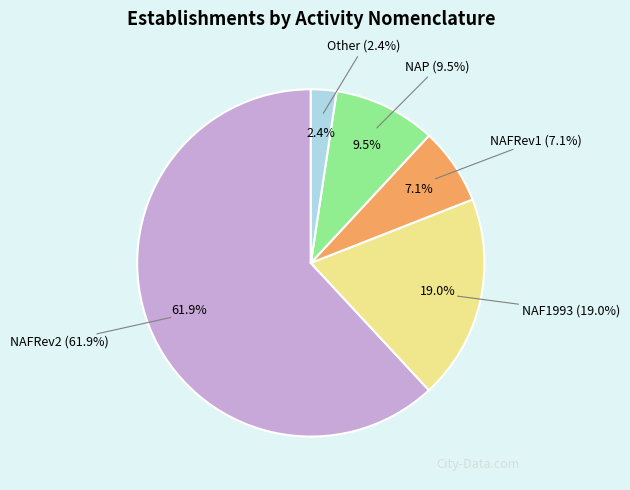

What percentage is the NAF1993 slice, to the nearest percent?

19%